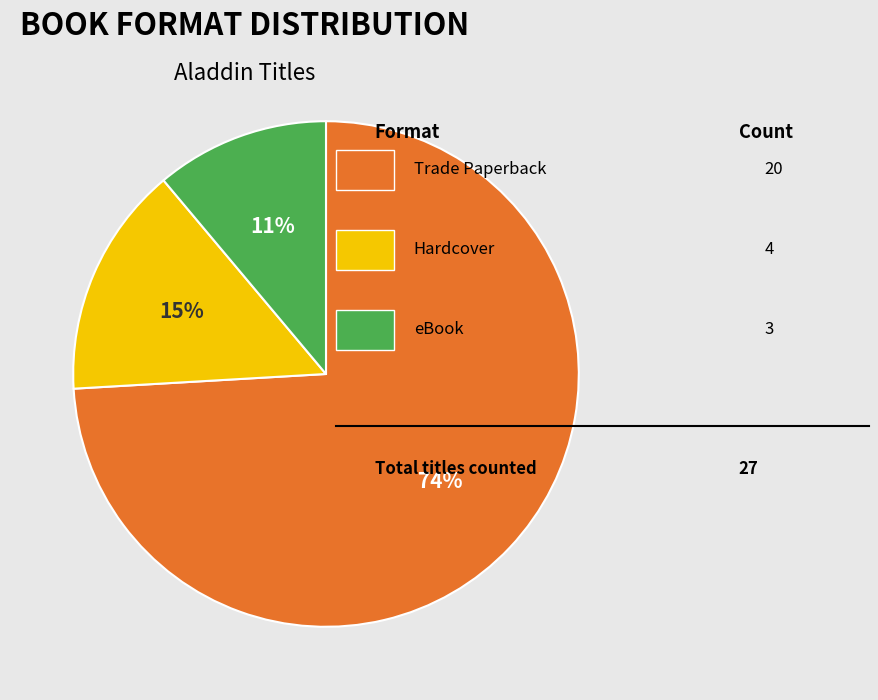

How many slices are in this pie chart?

3